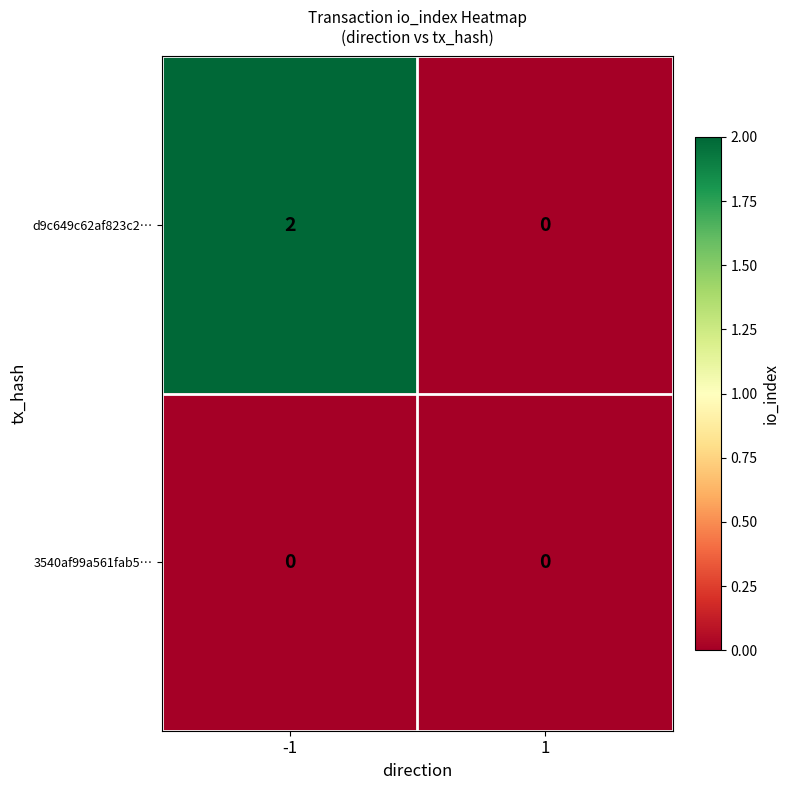

Is it true that d9c649c62af823c2… equals 0 at 1?

True